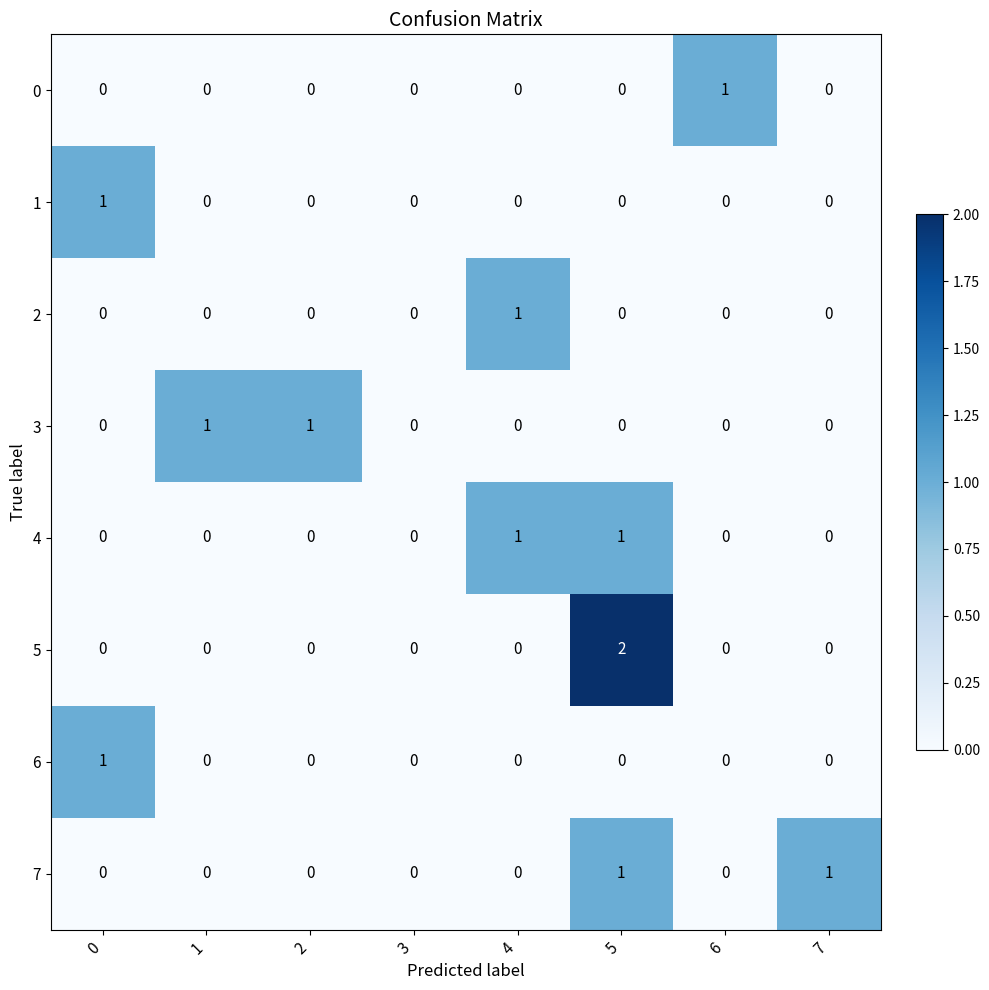

What is the total value across all series at 0?

2